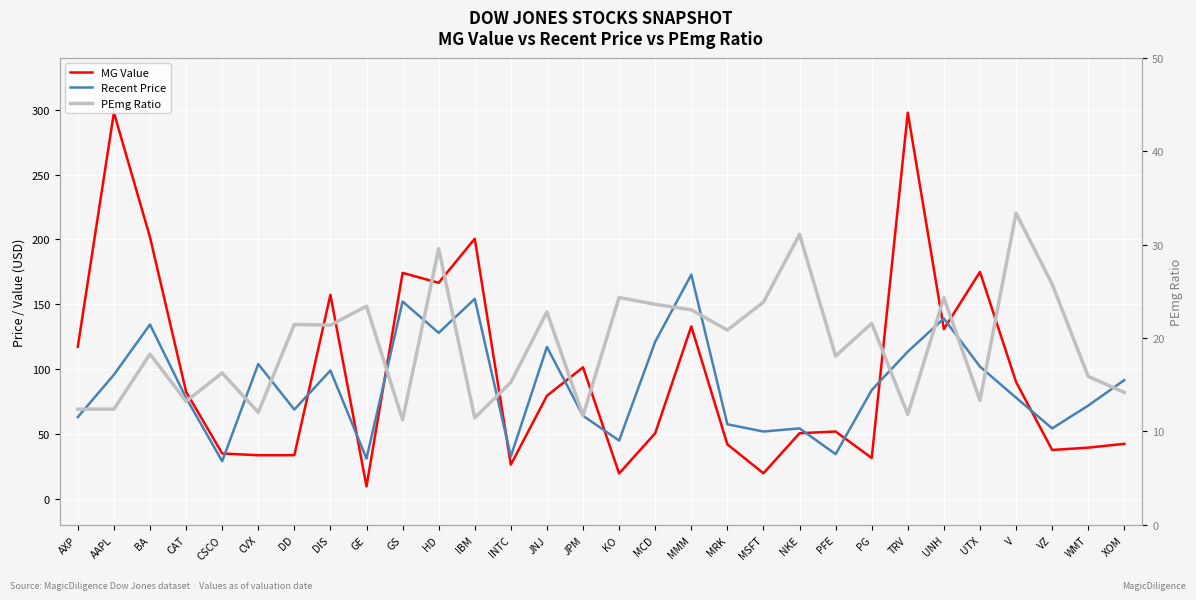

At how many categories does at least one series exceed 202?

2